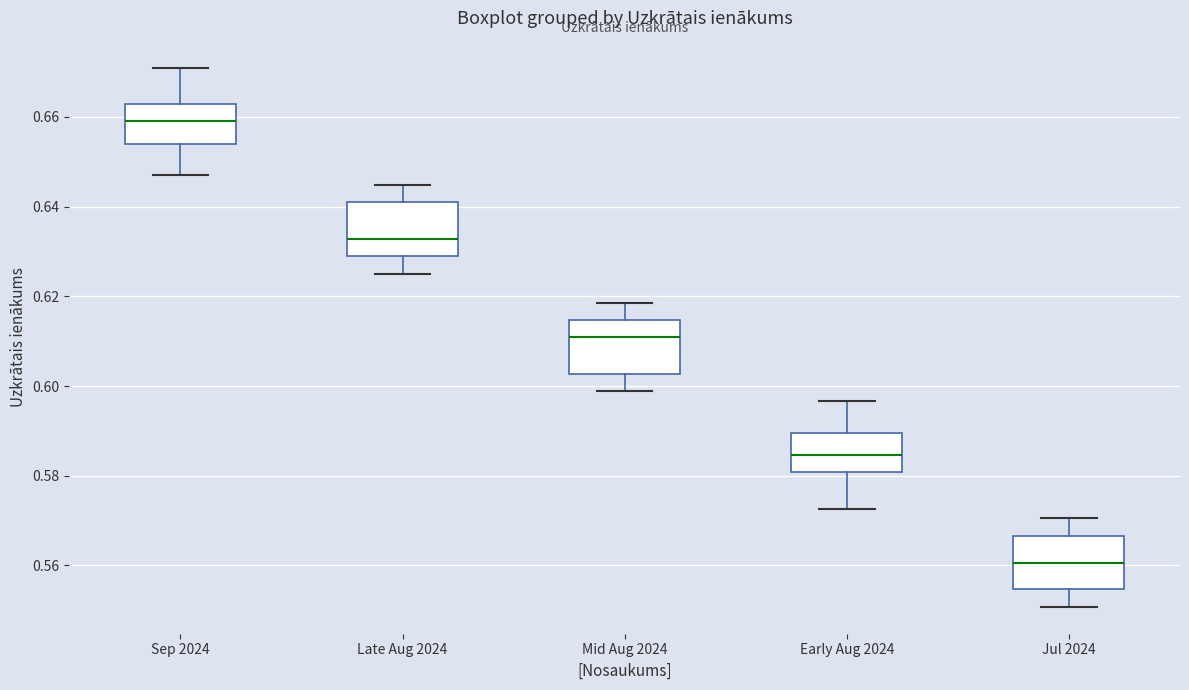

Reading left to right, read every box against the y-axis: the position of its median line, the range the box covers, and the ends of its whiskers. The values are not printed on the chart, so give them approximately, as read against the axis.

Sep 2024: median 0.660, box 0.654 to 0.662, whiskers 0.648 to 0.672
Late Aug 2024: median 0.632, box 0.628 to 0.640, whiskers 0.626 to 0.644
Mid Aug 2024: median 0.610, box 0.602 to 0.614, whiskers 0.598 to 0.618
Early Aug 2024: median 0.584, box 0.580 to 0.590, whiskers 0.572 to 0.596
Jul 2024: median 0.560, box 0.554 to 0.566, whiskers 0.550 to 0.570